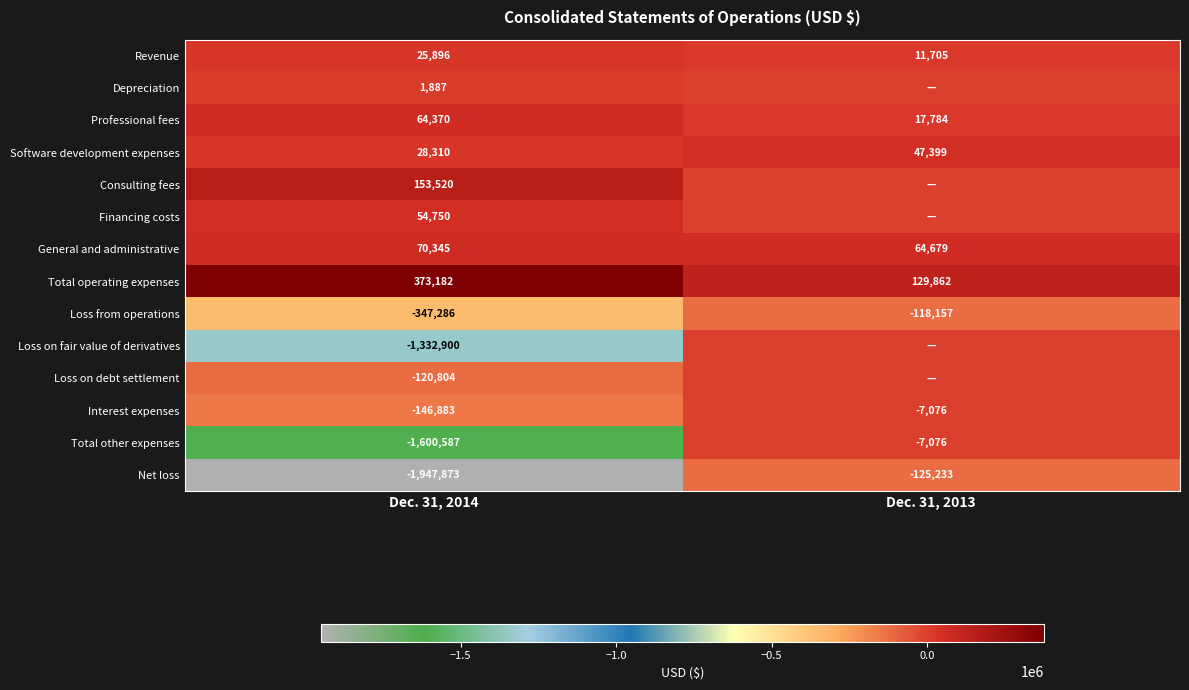

At which label is Net loss closest to -1036553?

Dec. 31, 2014